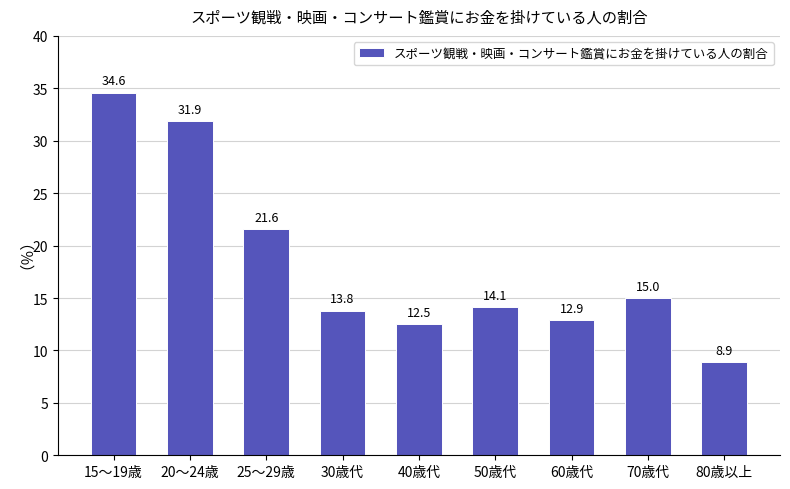

What is the difference between the maximum and minimum values?

25.7